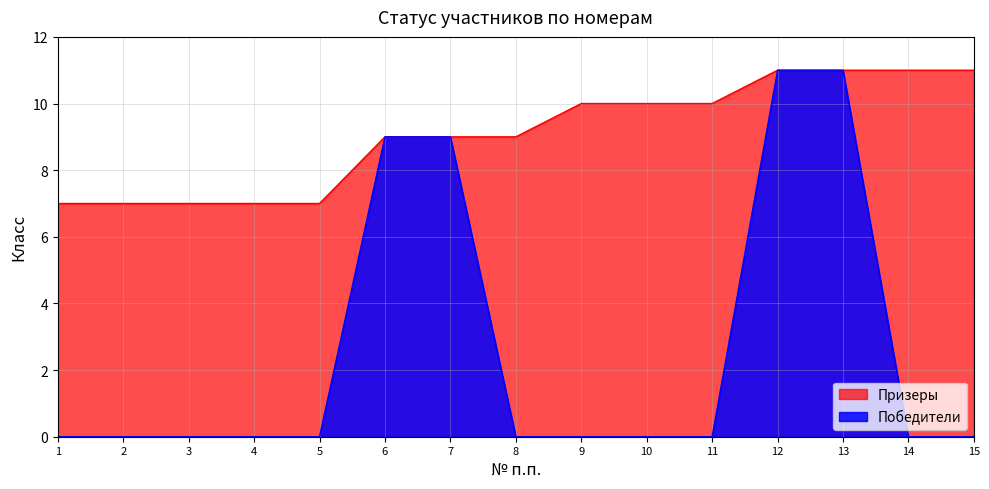

How many categories are shown in the chart?

15